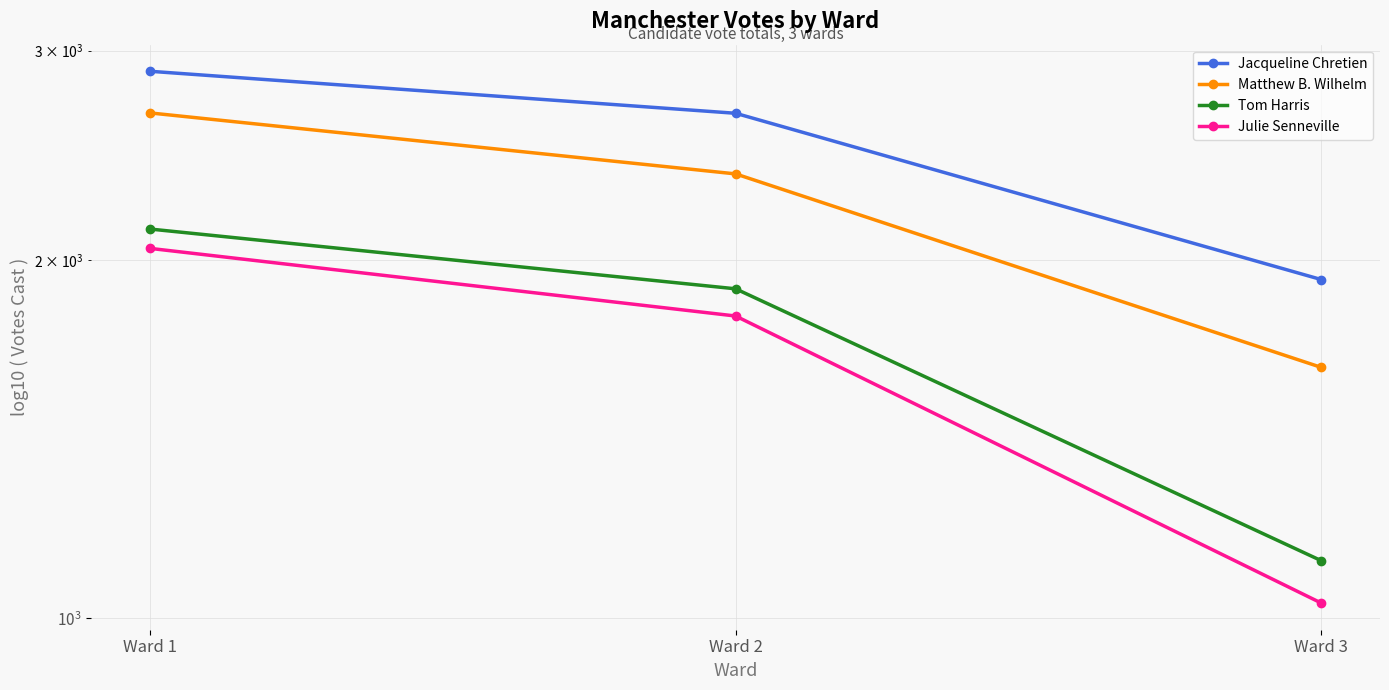

Reading right to left, list all the values displayed in this chart.

Jacqueline Chretien: Ward 3=1926	Ward 2=2657	Ward 1=2882
Matthew B. Wilhelm: Ward 3=1625	Ward 2=2363	Ward 1=2659
Tom Harris: Ward 3=1118	Ward 2=1892	Ward 1=2124
Julie Senneville: Ward 3=1030	Ward 2=1795	Ward 1=2046